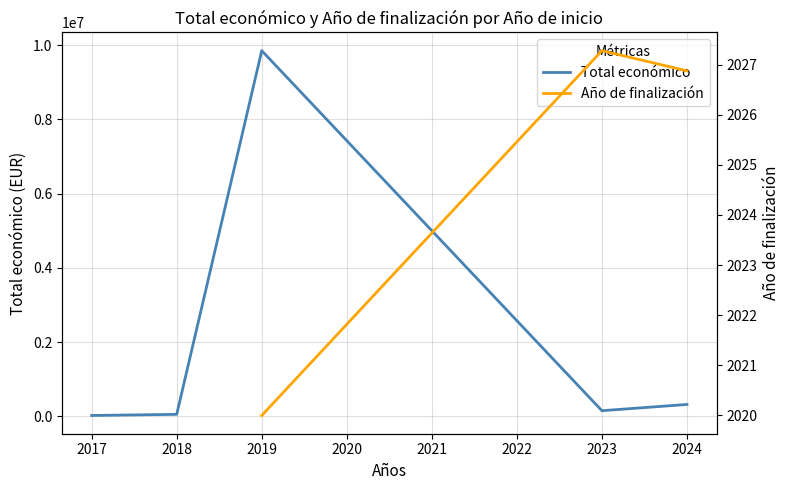

The value of Total económico at 2024 is 323435.4. True or false?

True